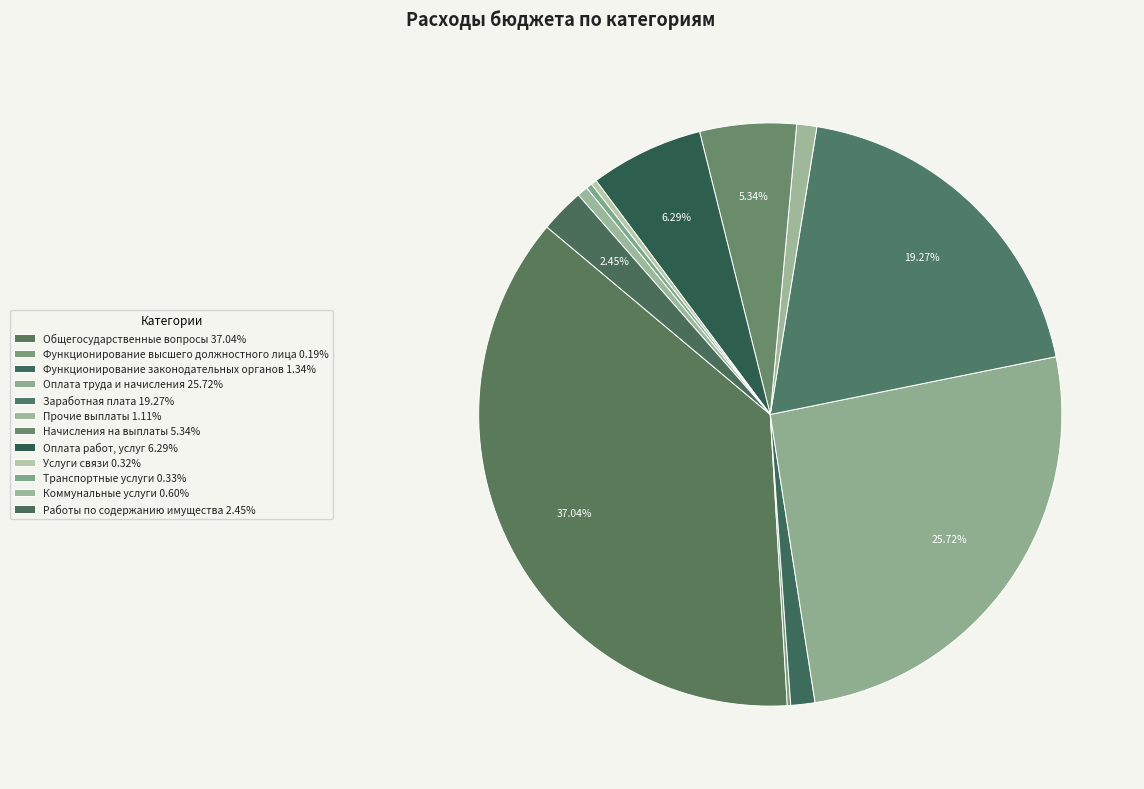

The Транспортные услуги slice represents 0% of the pie. True or false?

True